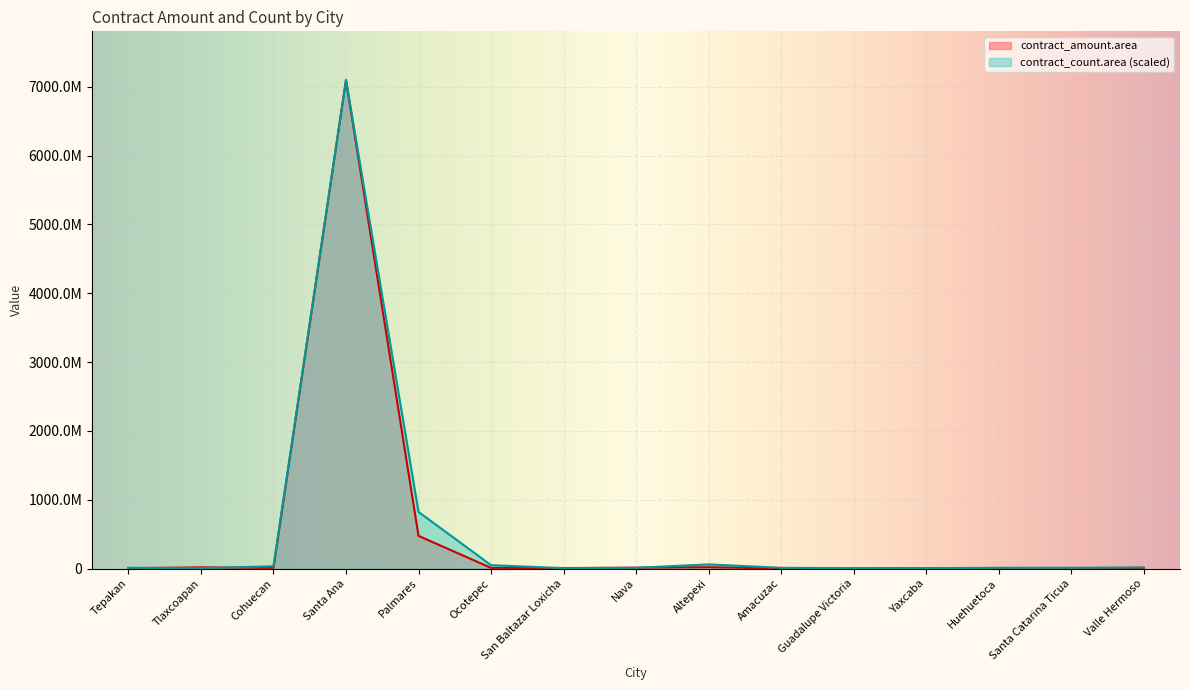

How many data points in contract_amount.area are less than 9203587?

7